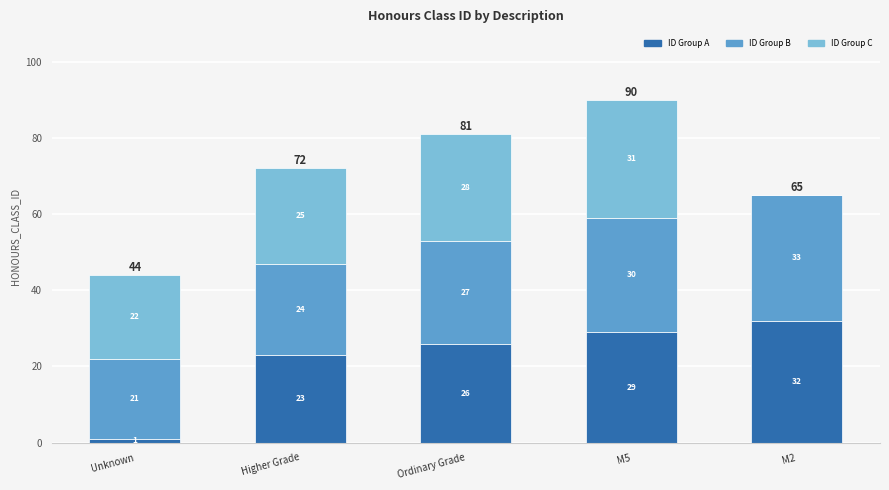

What is the total value across all series at Higher Grade?

72